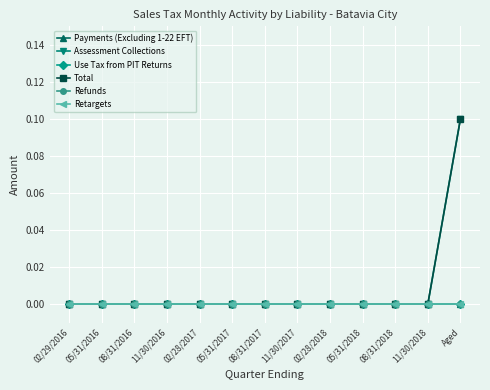

List the labels in order of Refunds value, smallest first.

02/29/2016, 05/31/2016, 08/31/2016, 11/30/2016, 02/28/2017, 05/31/2017, 08/31/2017, 11/30/2017, 02/28/2018, 05/31/2018, 08/31/2018, 11/30/2018, Aged